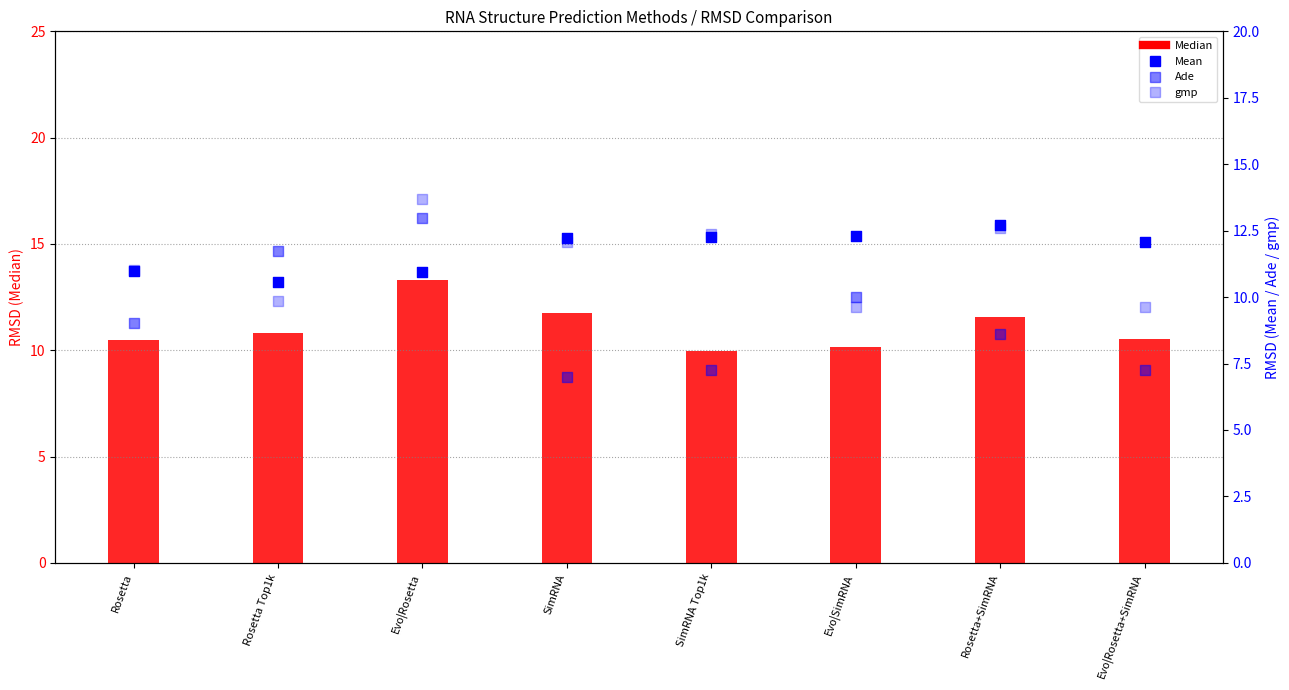

Which series reaches the minimum Y coordinate?

Ade